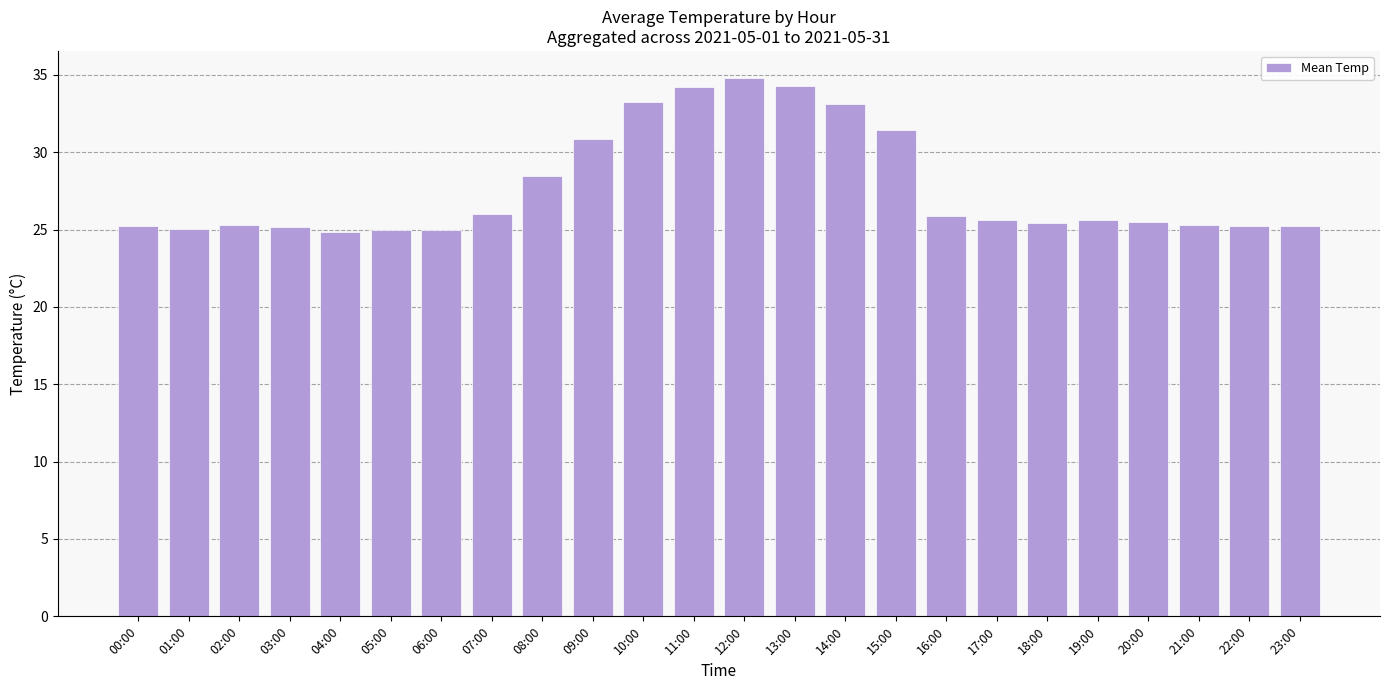

What is the average value?

27.7